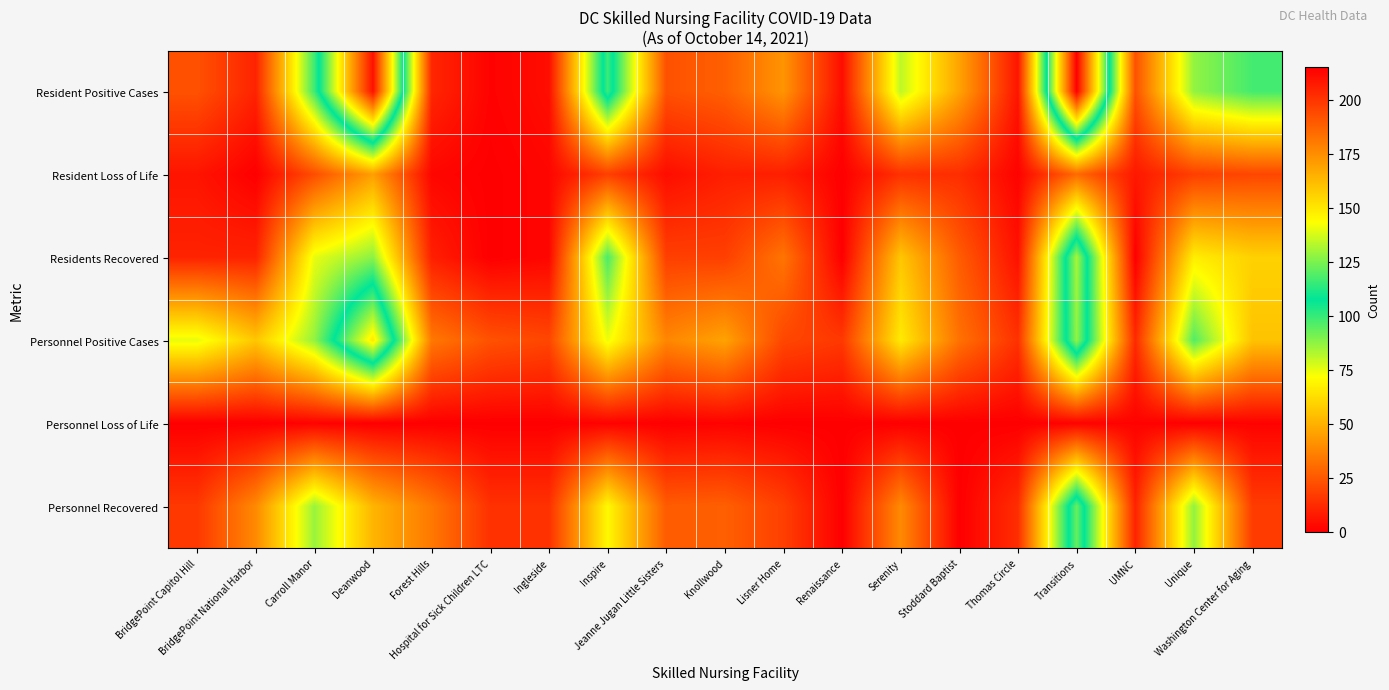

At which category is the sum across all series the highest?

Transitions